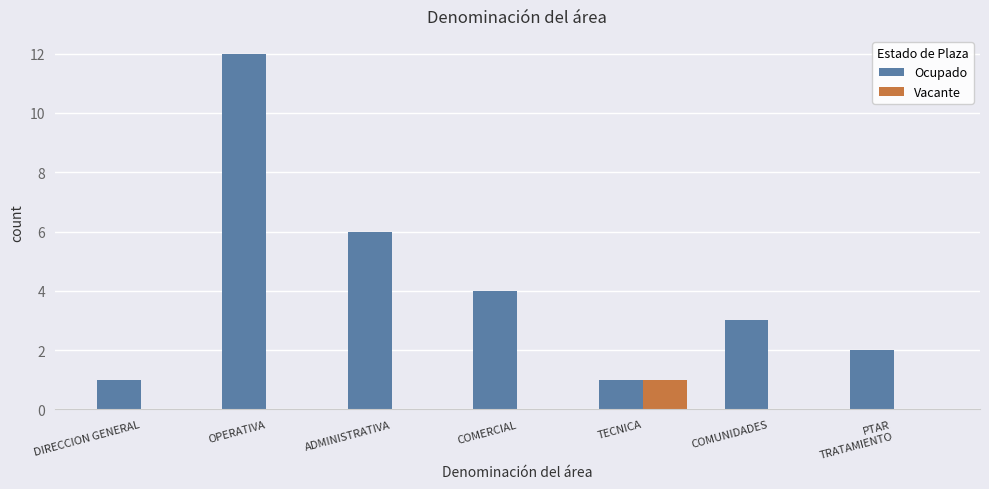

The value of Ocupado at PTAR
TRATAMIENTO is 2. True or false?

True